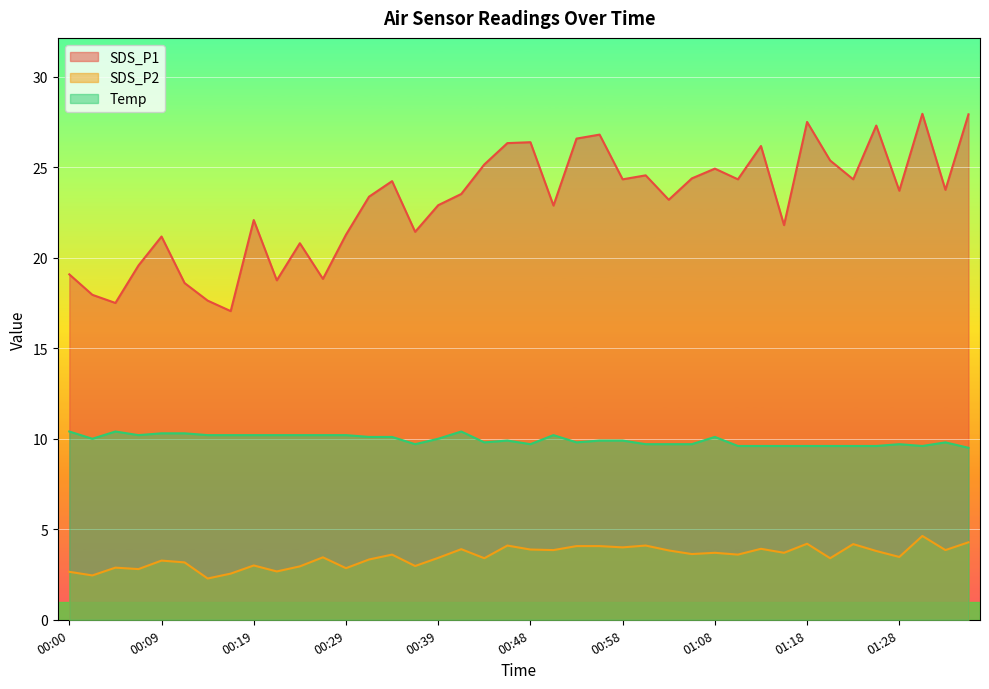

At how many categories does at least one series exceed 23?

23